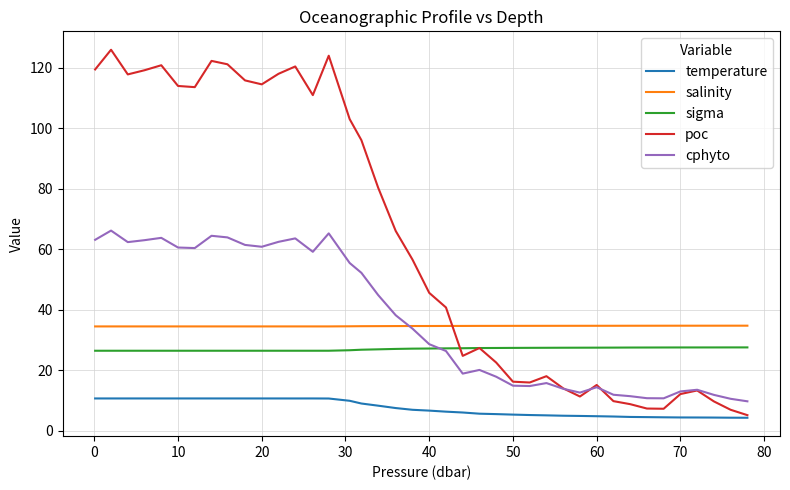

How many salinity values are between 34 and 35?

40